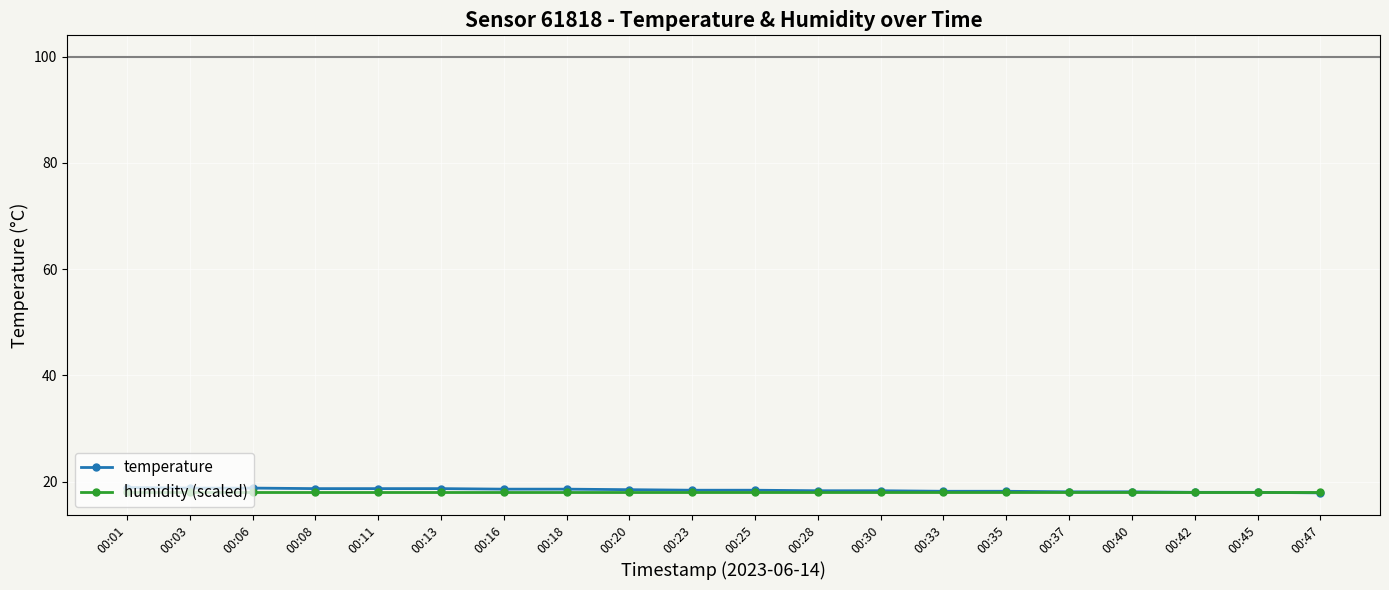

The value of temperature at 00:23 is 18.4. True or false?

True